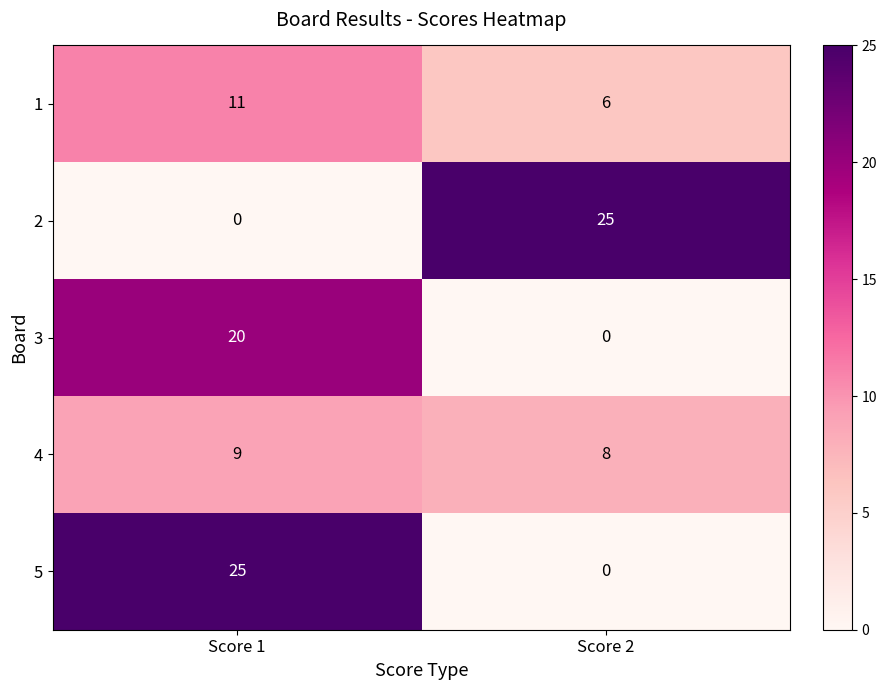

How many categories are shown in the chart?

2